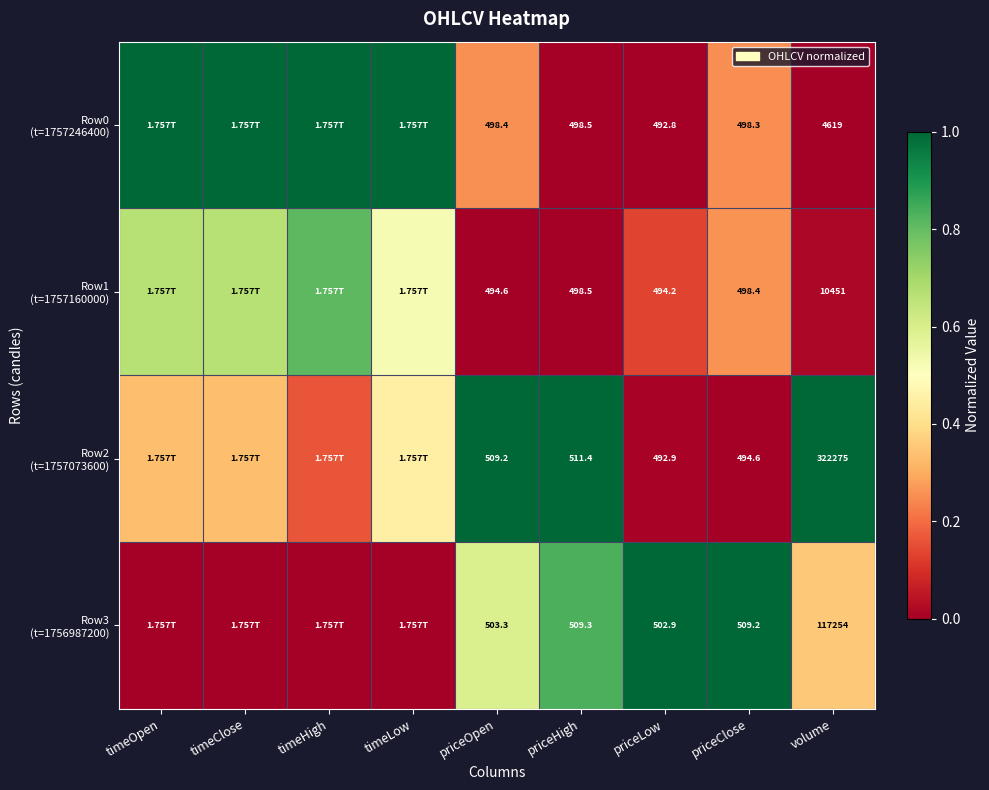

Between timeClose and priceOpen, which series saw the biggest shift?

Row0 (t=1757246400)